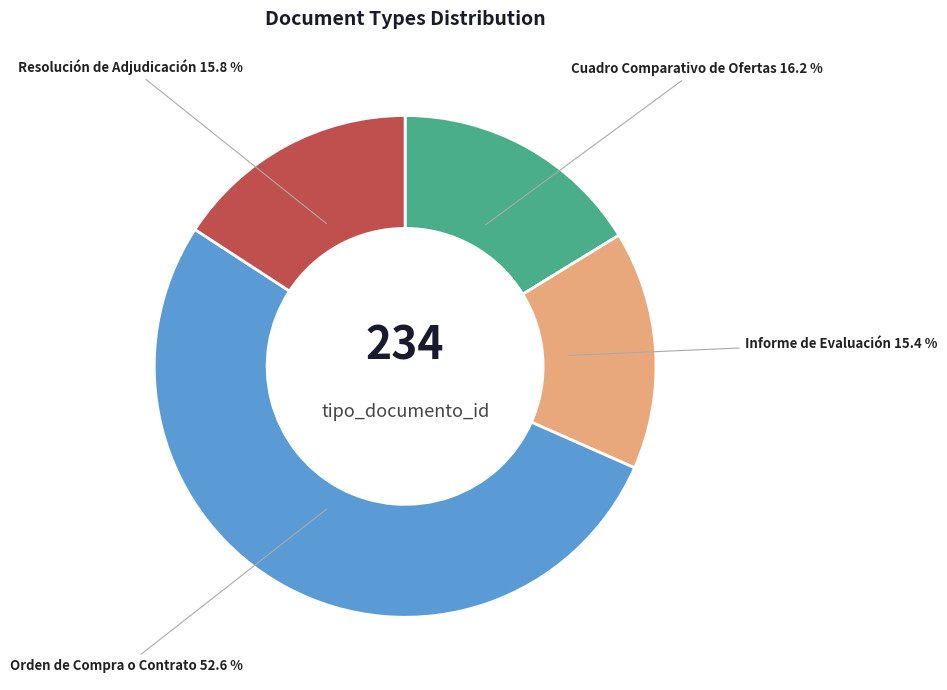

True or false: Resolución de Adjudicación accounts for 16% of the total.

True